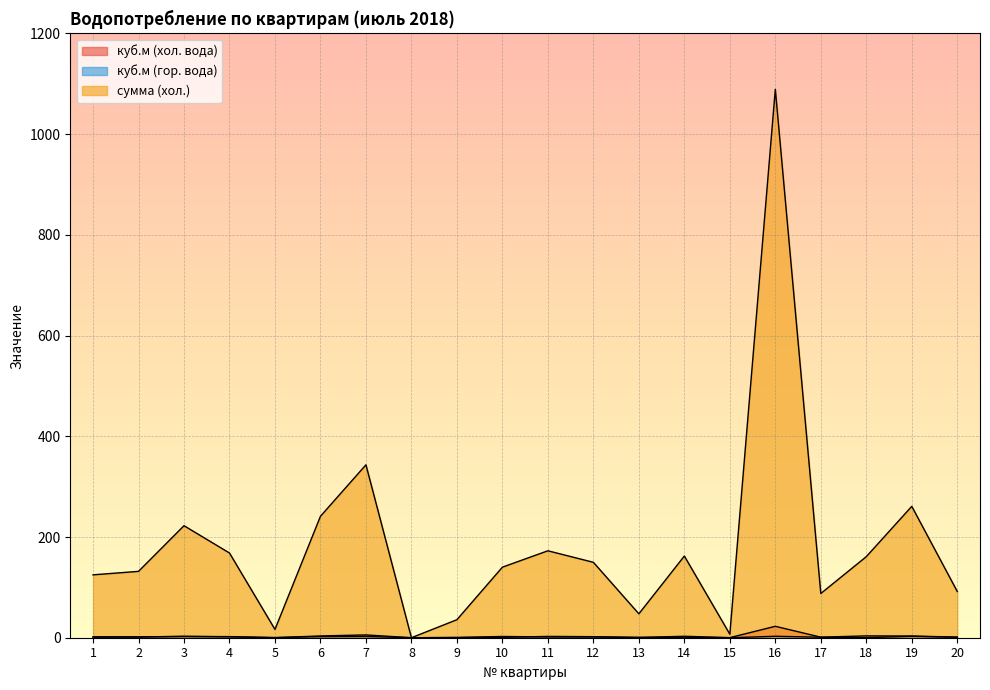

At how many categories does at least one series exceed 167?

7